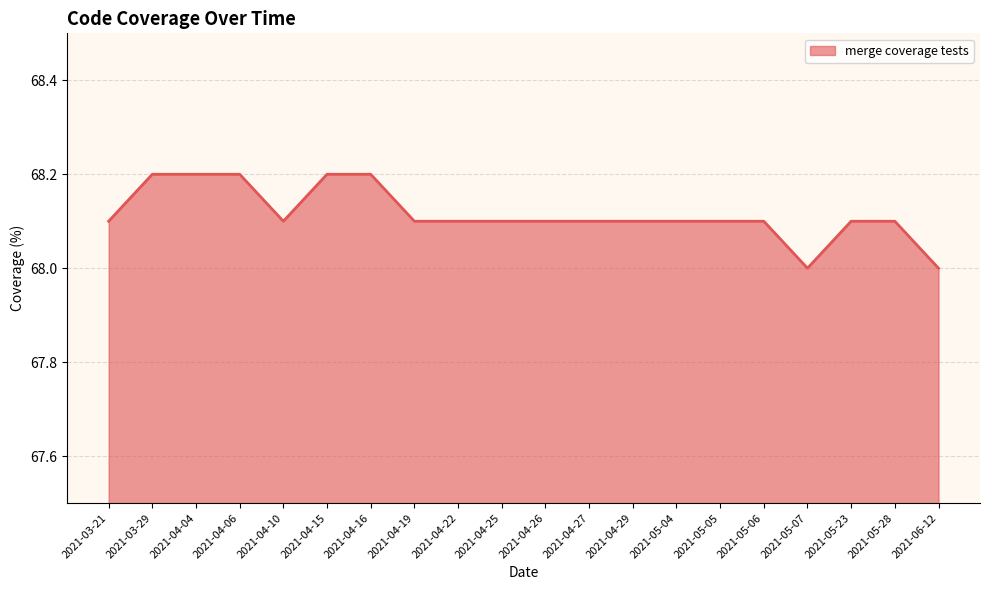

How many lines are shown in the chart?

1